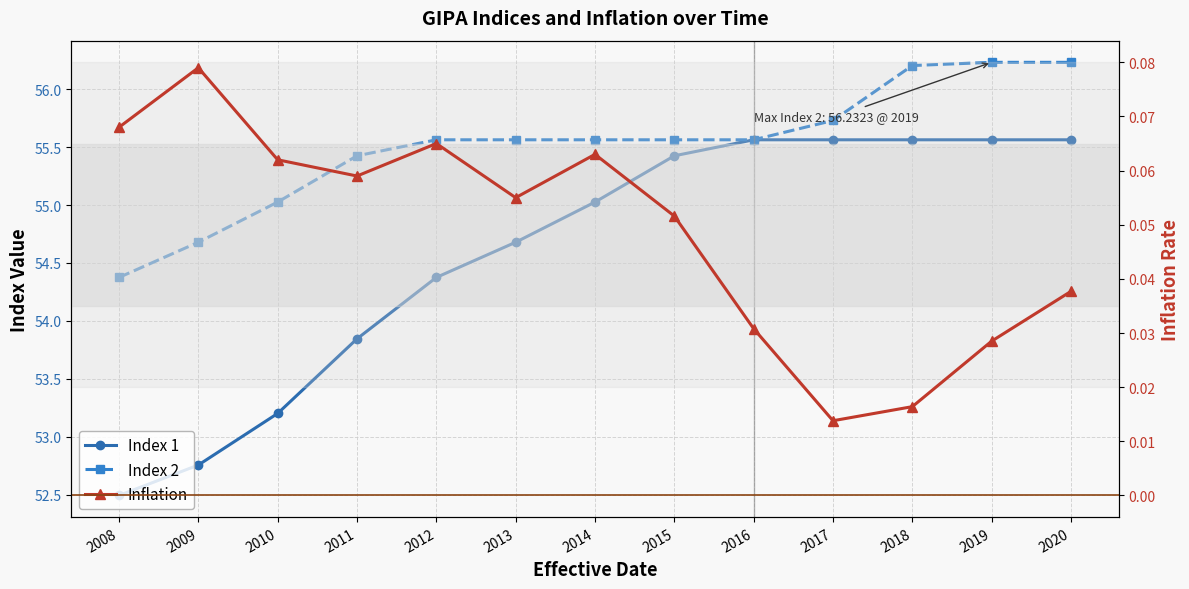

What is the lowest value of the Index 1 series?

52.5